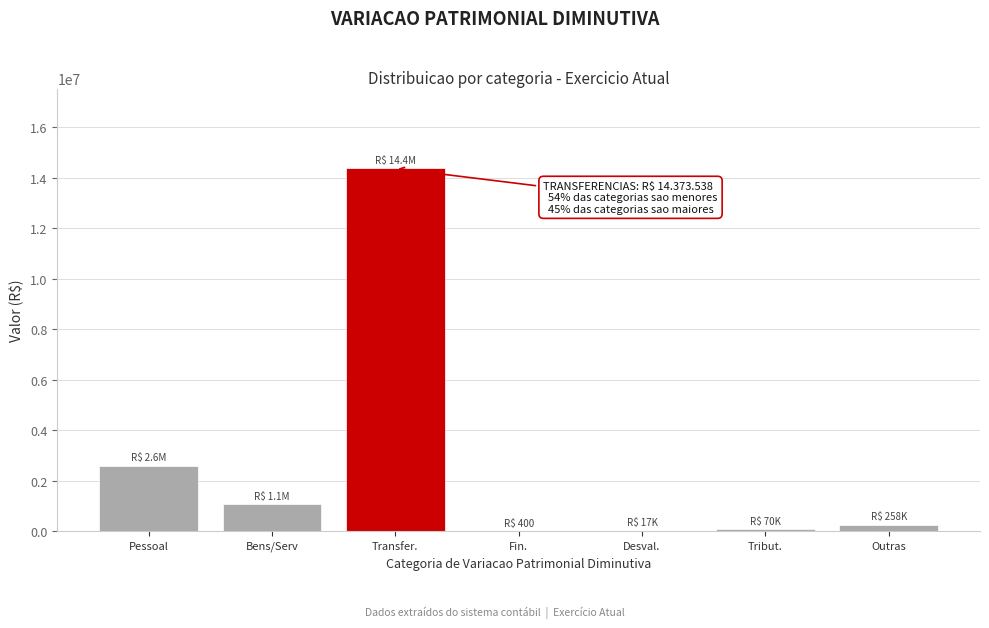

What value does the data have at Transfer.?

14373538.4